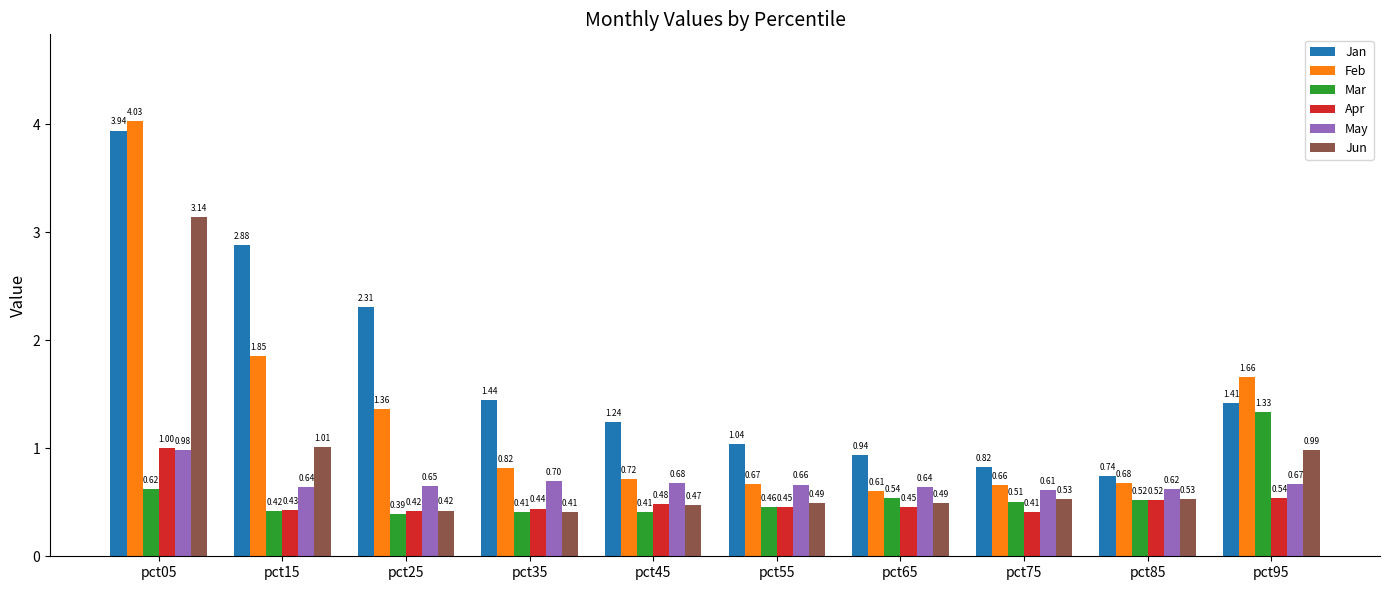

Rank the series at pct95 from lowest to highest value.

Apr, May, Jun, Mar, Jan, Feb